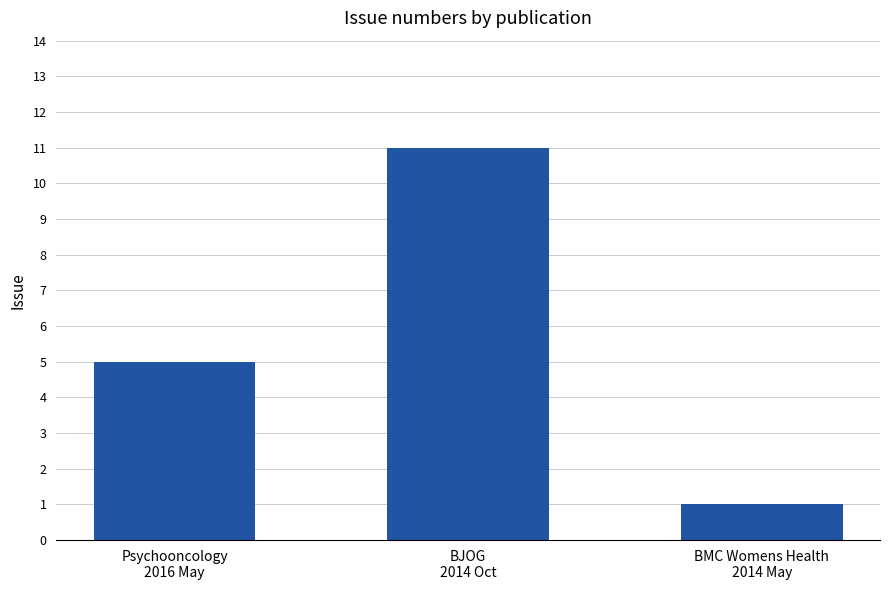

What position from the left is BJOG
2014 Oct?

2